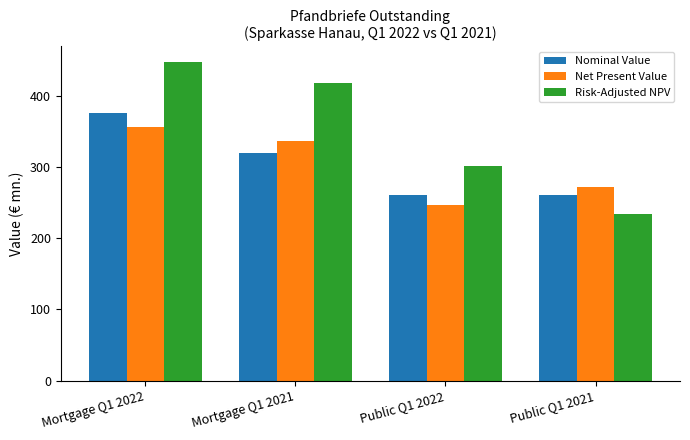

What is the difference between the maximum and minimum values in the Net Present Value series?

109.6